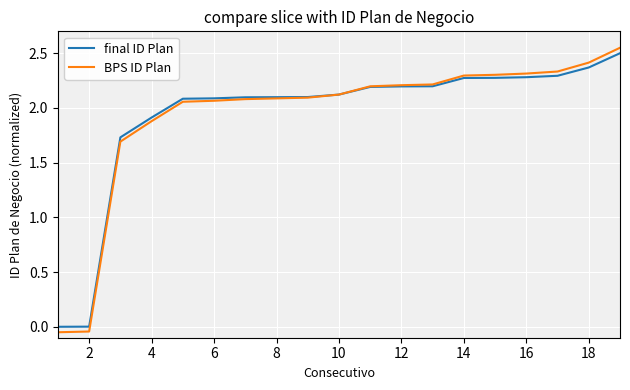

Is it true that final ID Plan equals 3.2 at 12?

False